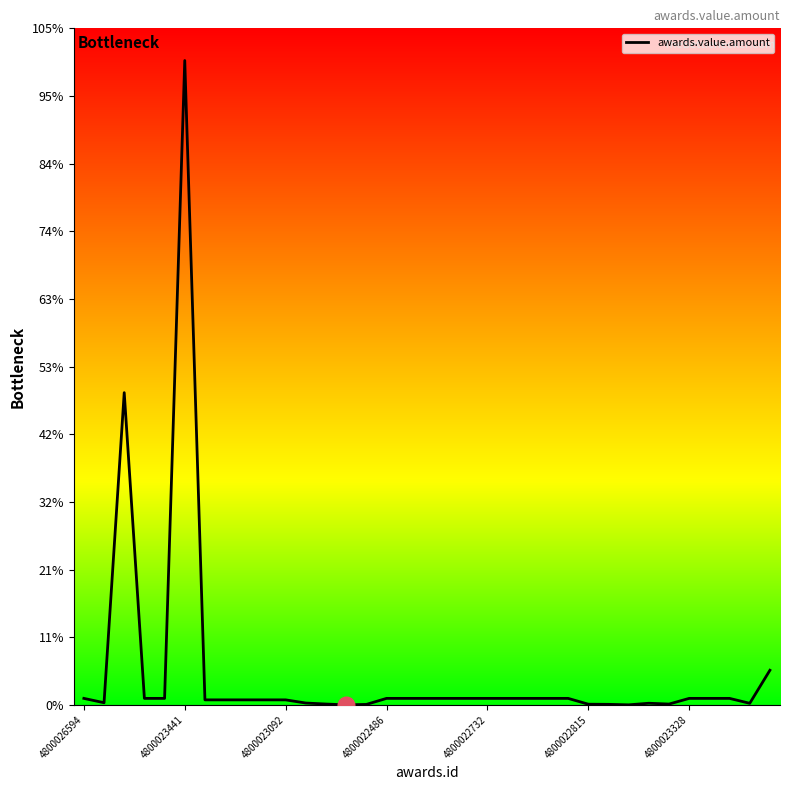

Is this an area chart (filled region under the line)?

No